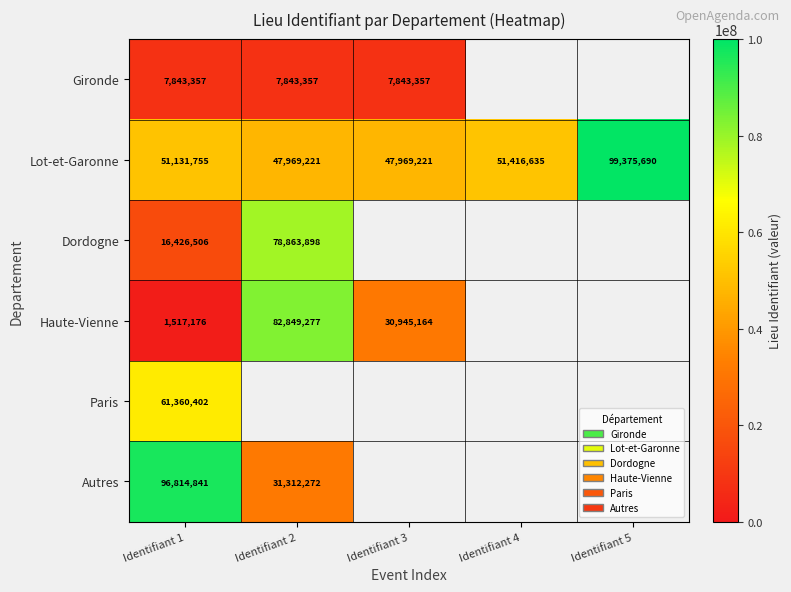

The Autres series shows 158625080 at Identifiant 1. True or false?

False